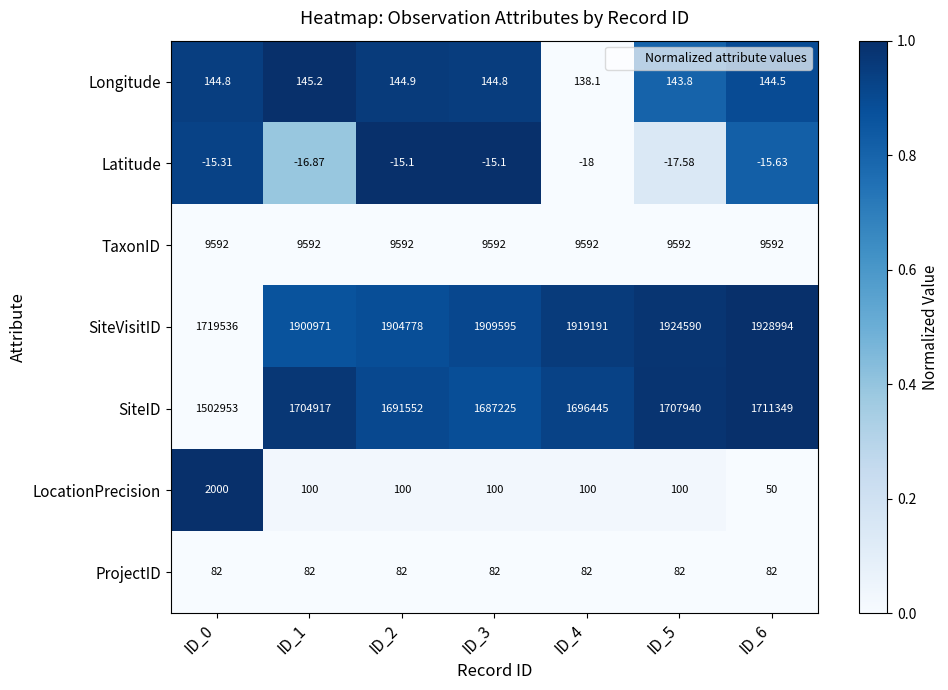

List the series in order of their peak value, highest first.

SiteVisitID, SiteID, TaxonID, LocationPrecision, Longitude, ProjectID, Latitude